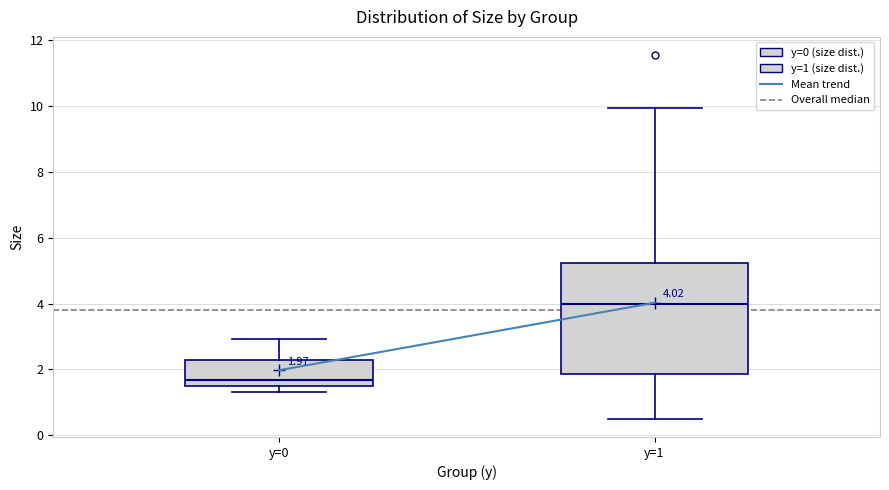

Which box is the tallest, from its lower edge to its upper edge?

y=1